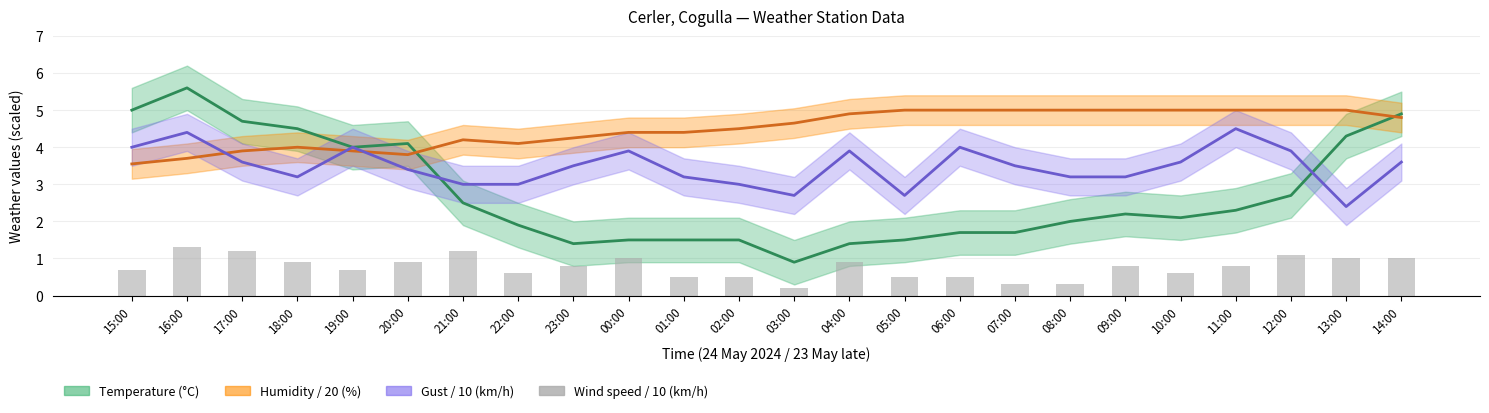

What is the sum of all values?

18.3